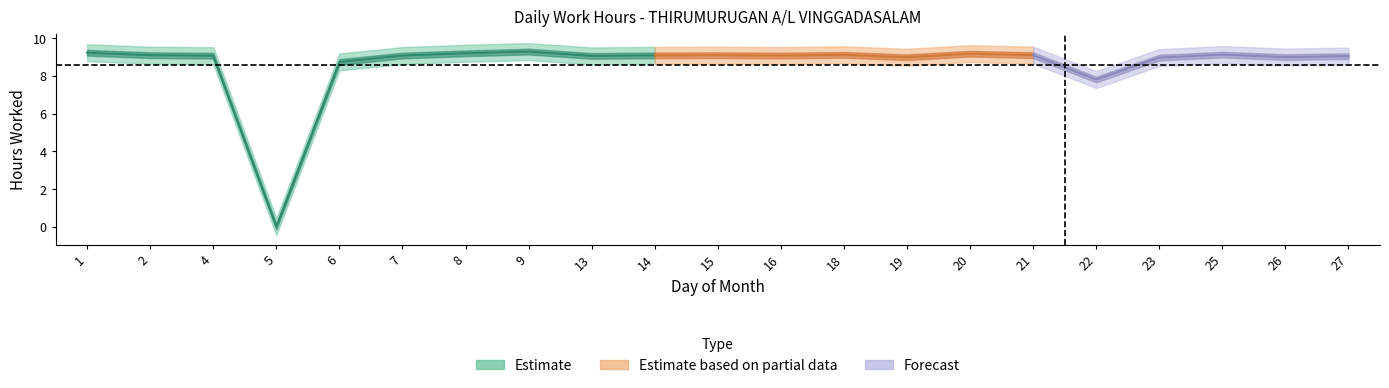

Does the chart have visible grid lines?

No